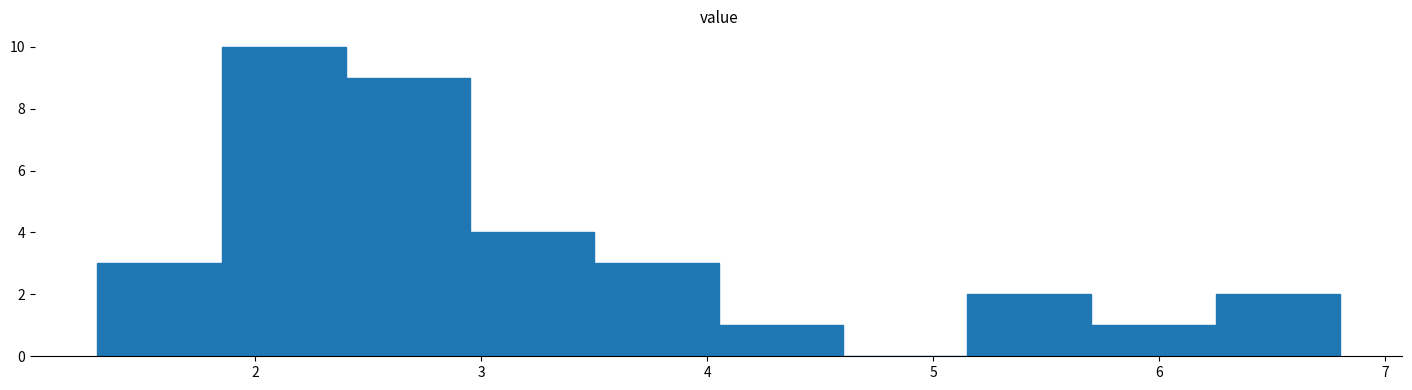

Reading left to right, transcribe this chart: for each bar, give the range it covers on the x-axis and its height. Neither the bar edges nor the heights are printed on the chart, so give them approximately, as read against the axes.

1.30 to 1.85: 3
1.85 to 2.40: 10
2.40 to 2.95: 9
2.95 to 3.50: 4
3.50 to 4.05: 3
4.05 to 4.60: 1
4.60 to 5.15: 0
5.15 to 5.70: 2
5.70 to 6.25: 1
6.25 to 6.80: 2